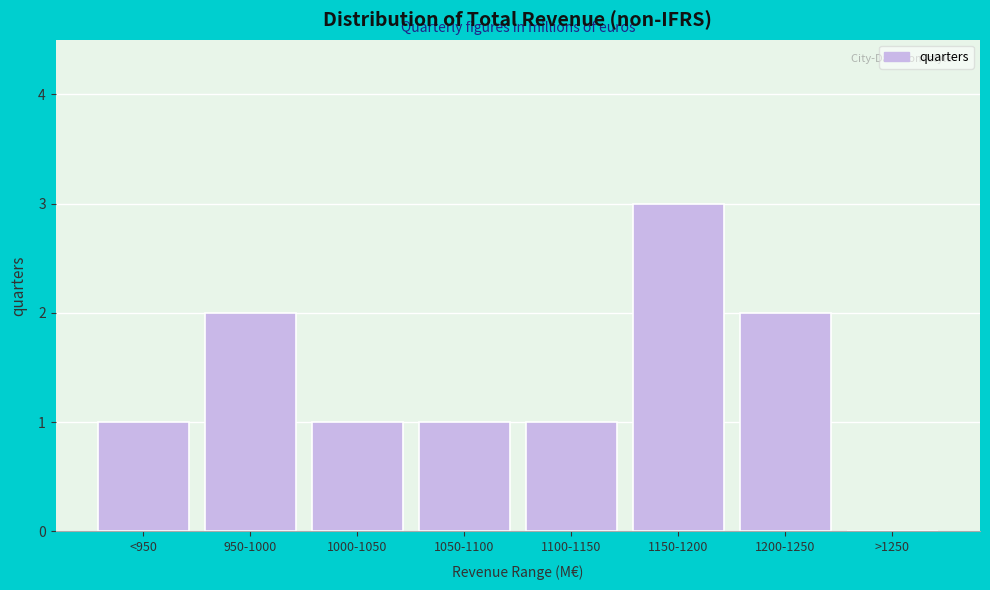

Reading left to right, extract all data points from this chart.

<950=1	950-1000=2	1000-1050=1	1050-1100=1	1100-1150=1	1150-1200=3	1200-1250=2	>1250=0